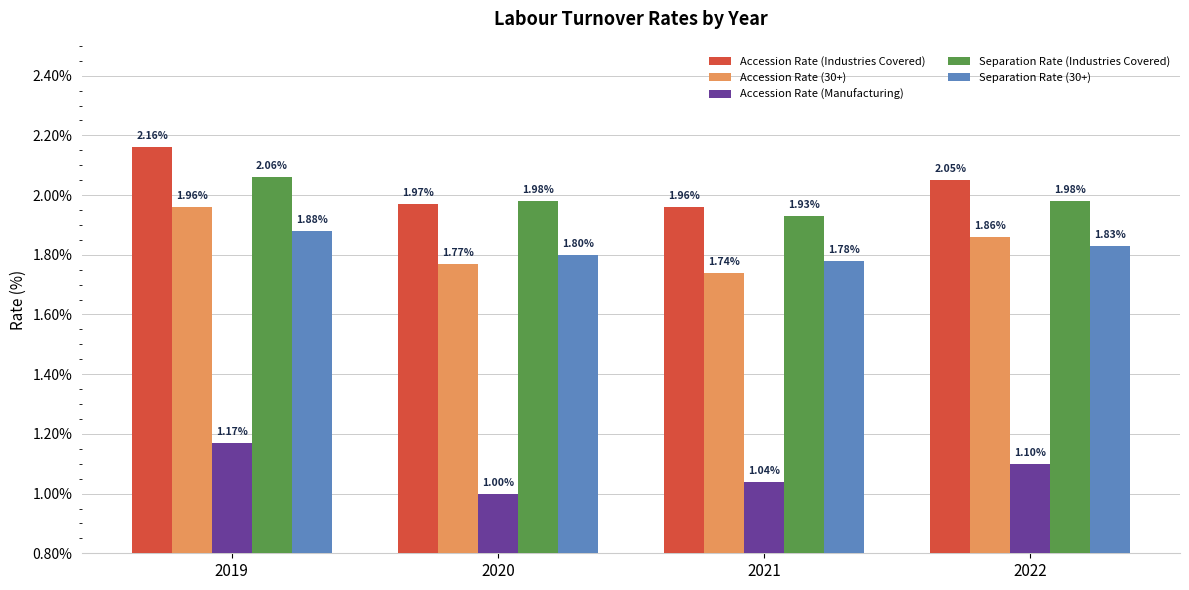

What is the sum of all Separation Rate (30+) values?

7.3